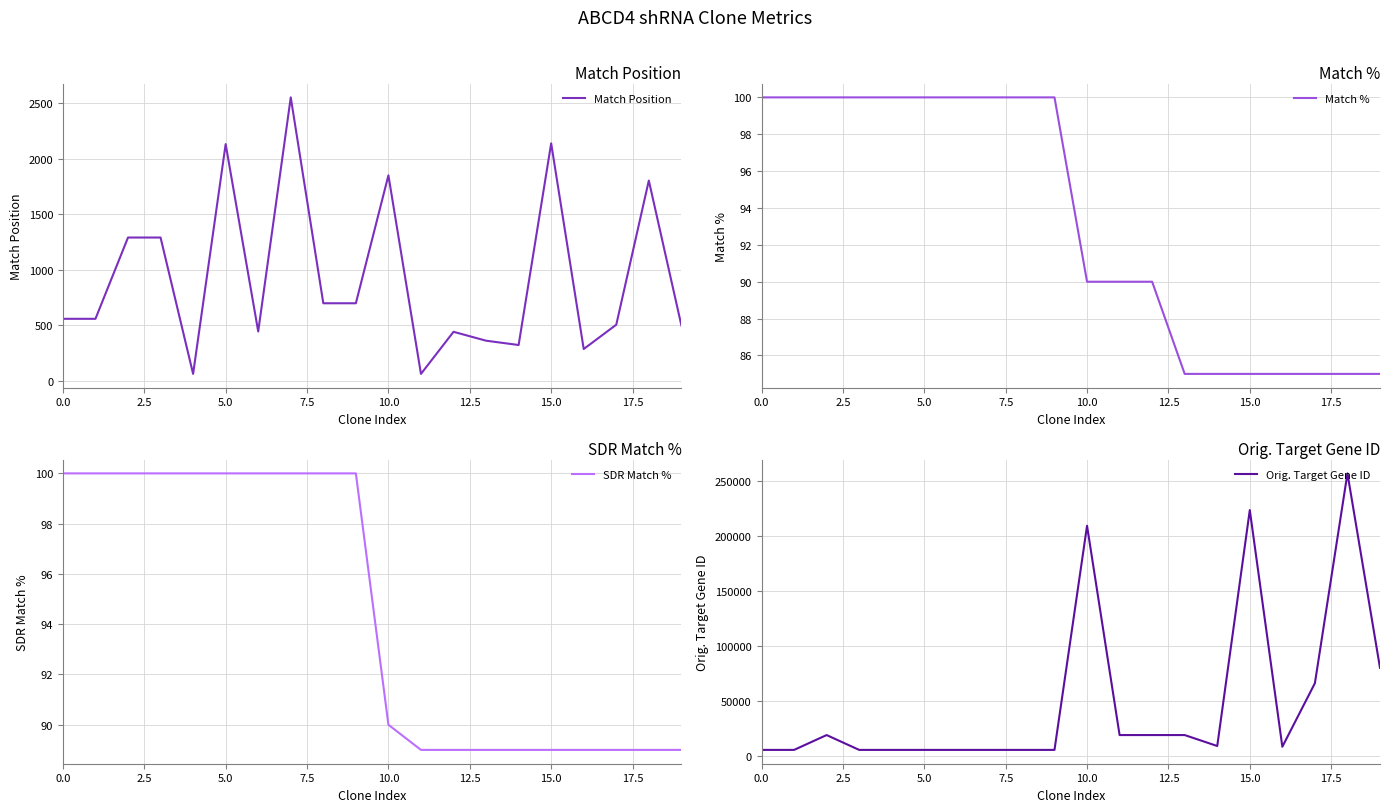

Where is SDR Match % nearest to the value 94?

10.0